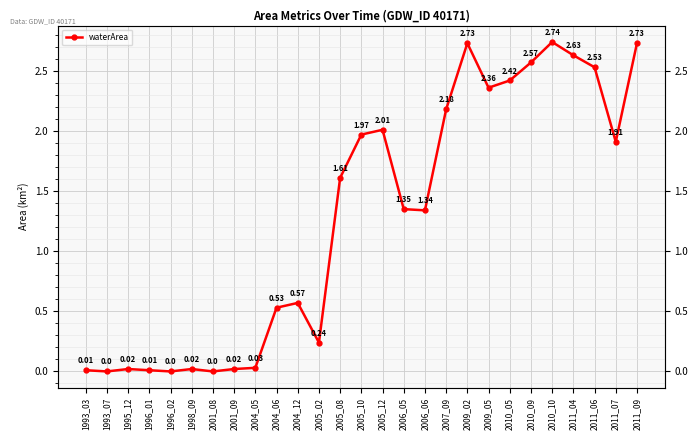

Which has a higher value, 2005_12 or 2006_06?

2005_12